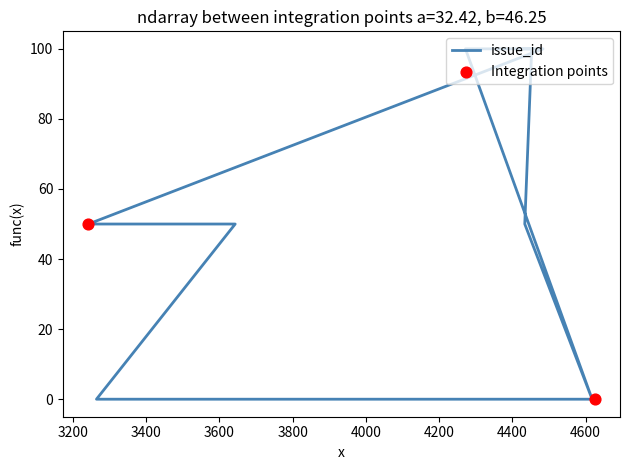

Which has a higher value, 4472 or 4443?

4472